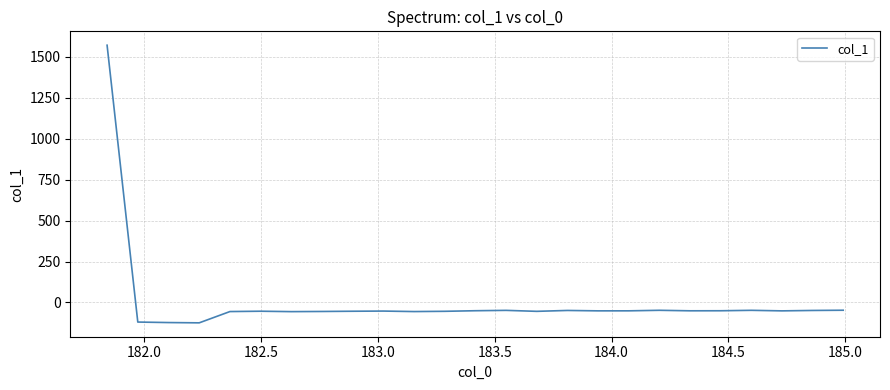

Count the number of categories in the chart.

25